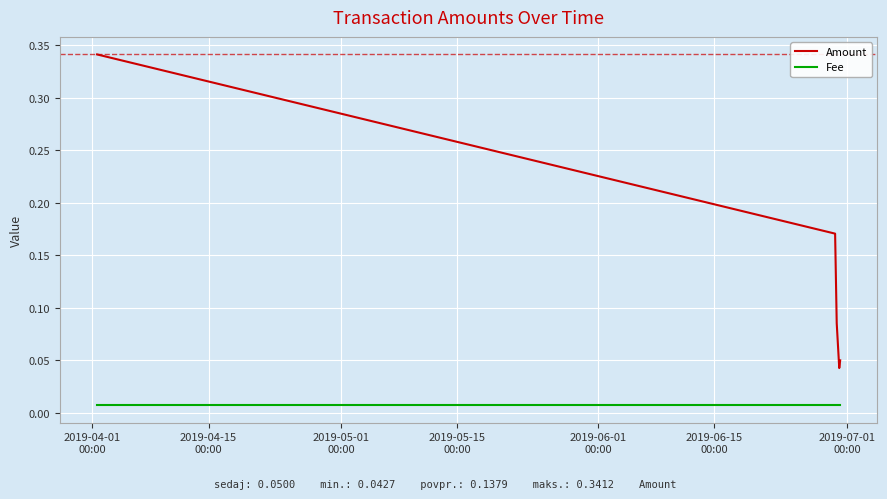

True or false: Fee and Amount intersect in this chart.

False